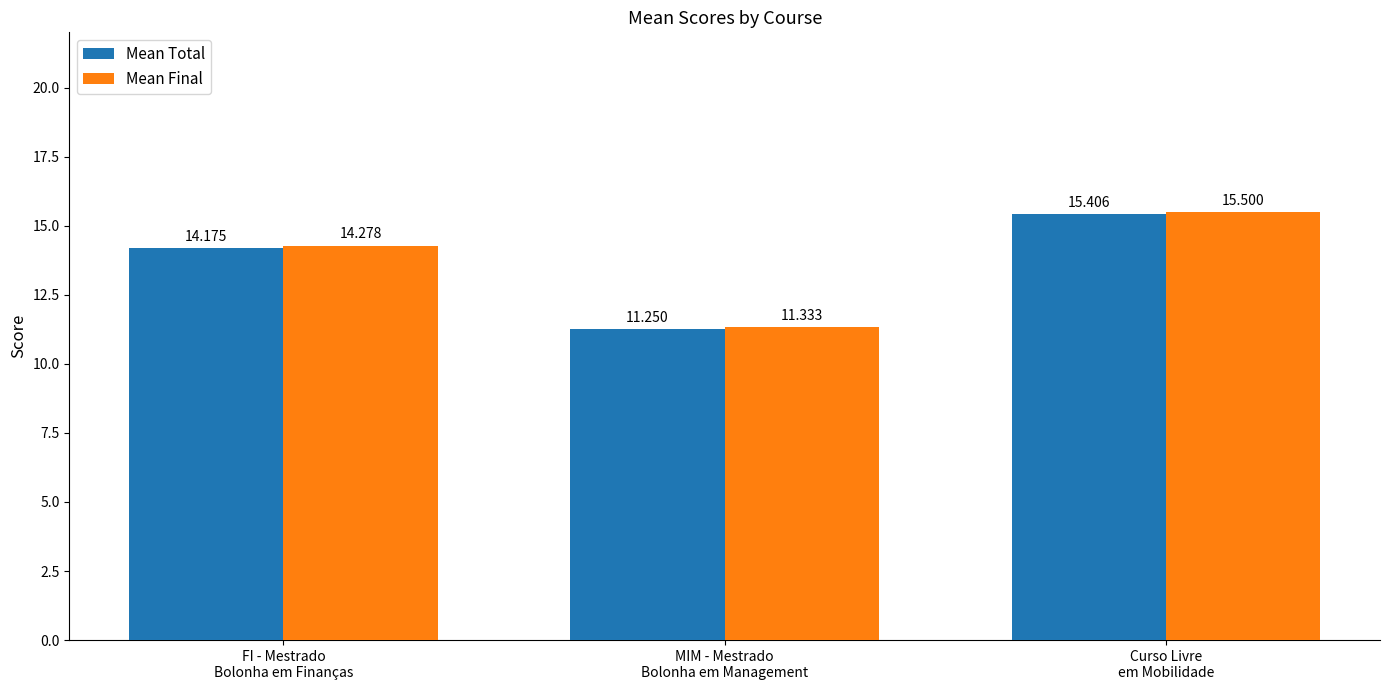

The Mean Total series shows 23.9 at FI - Mestrado
Bolonha em Finanças. True or false?

False